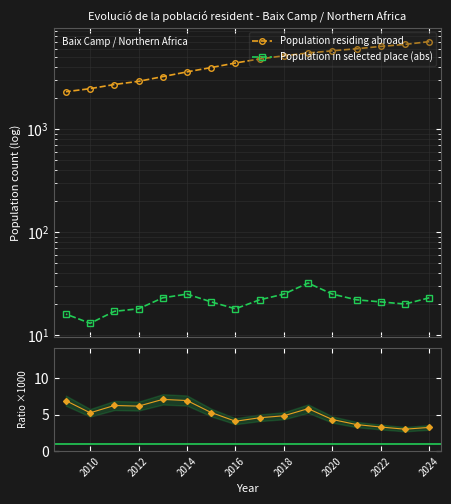

How many categories are shown in the chart?

16